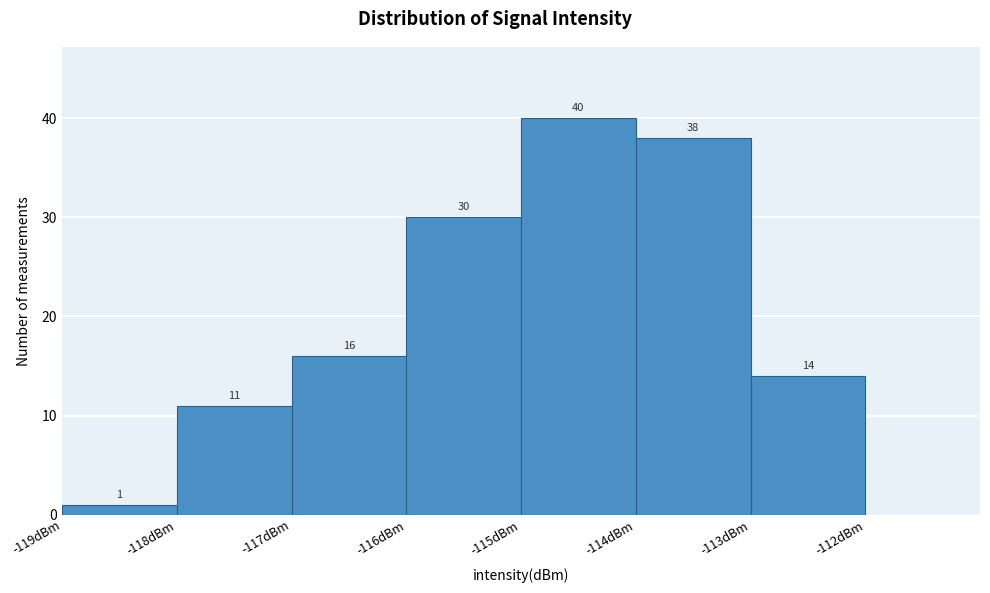

Over which range of the x-axis is the bar tallest?

-115 to -114